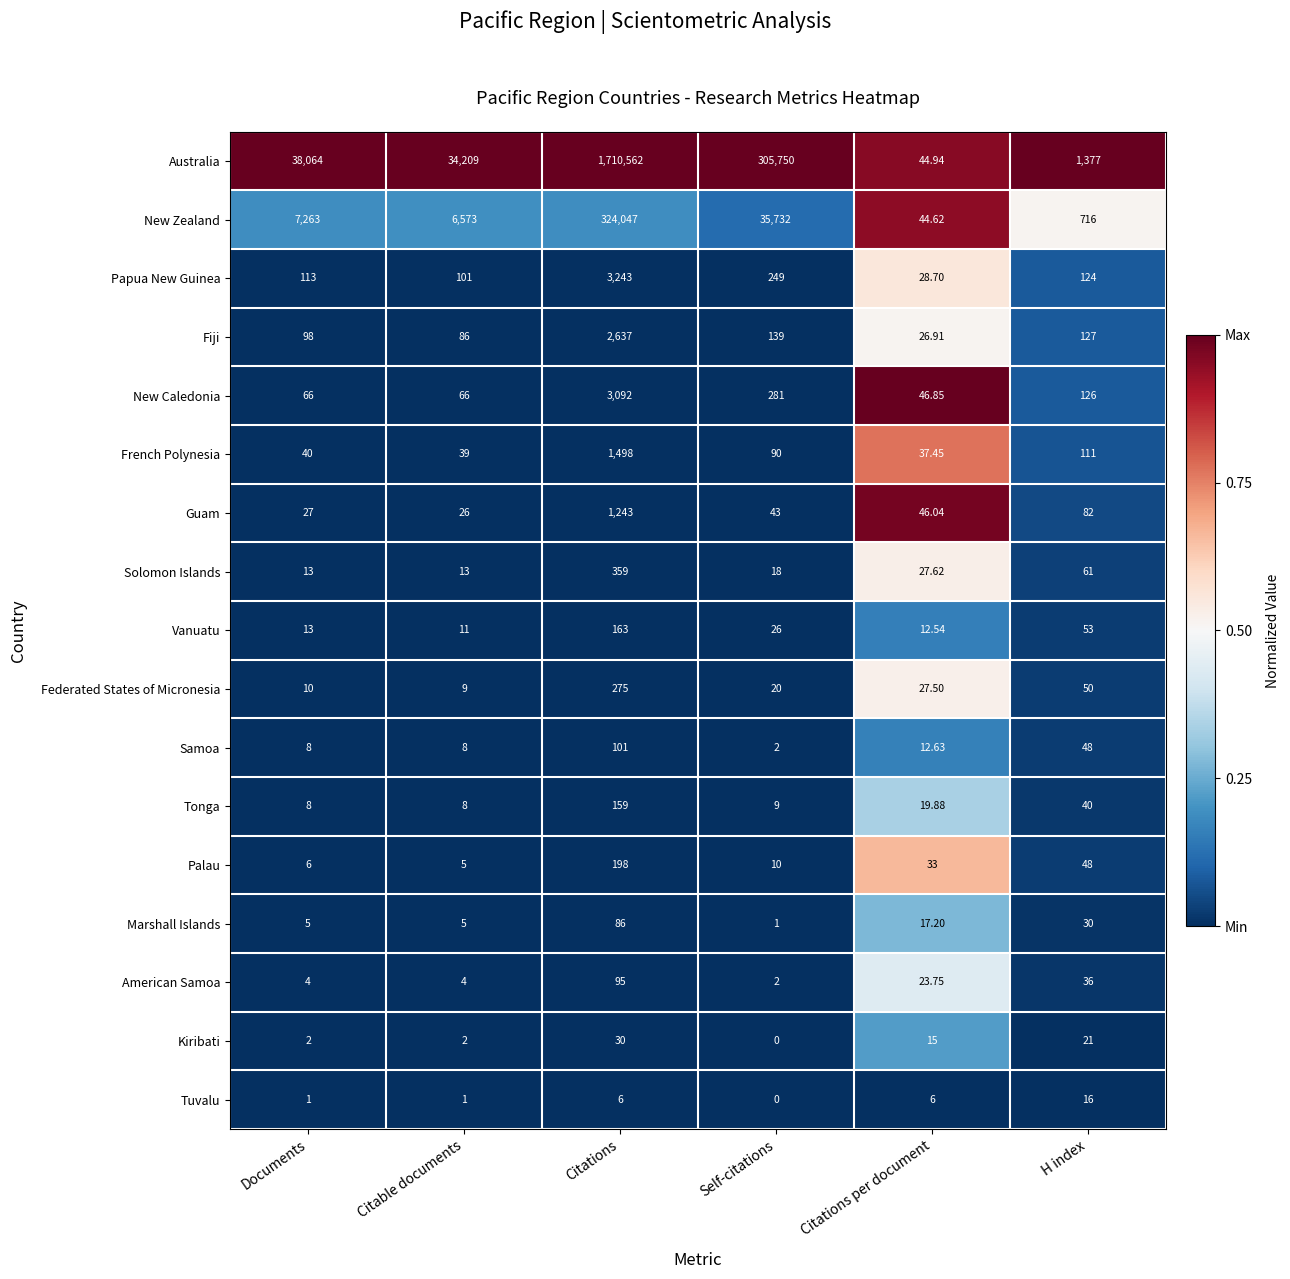

What is the greatest value displayed?

1710562.0